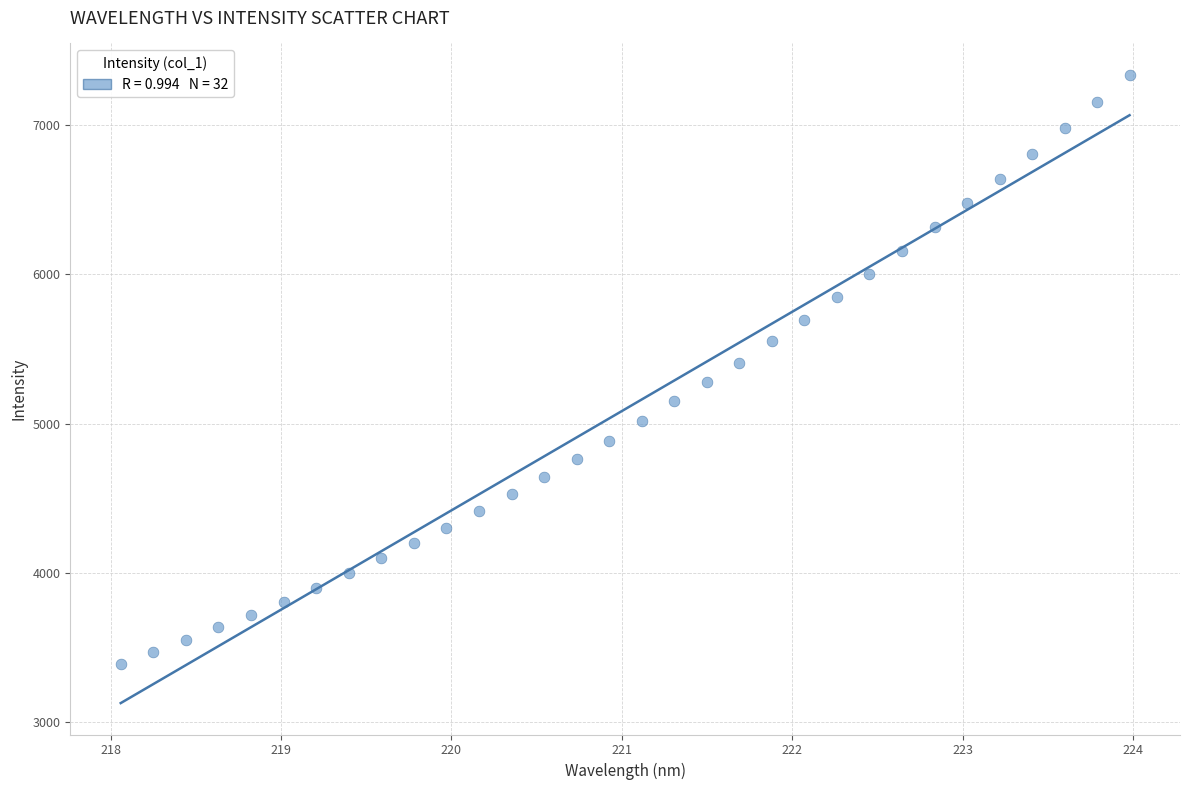

What is the range of X values (max minus min)?

5.9